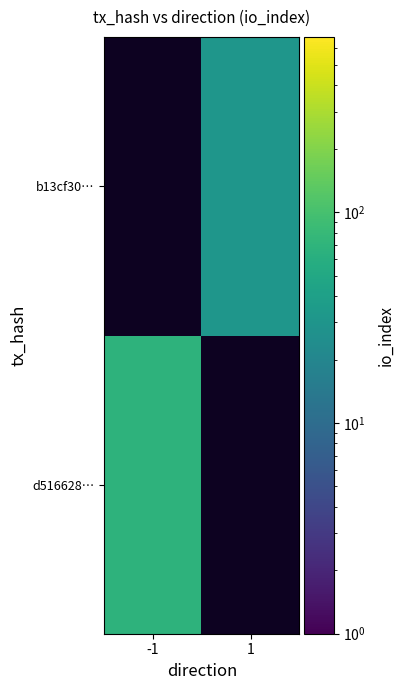

Which has a higher value, -1 or 1?

1